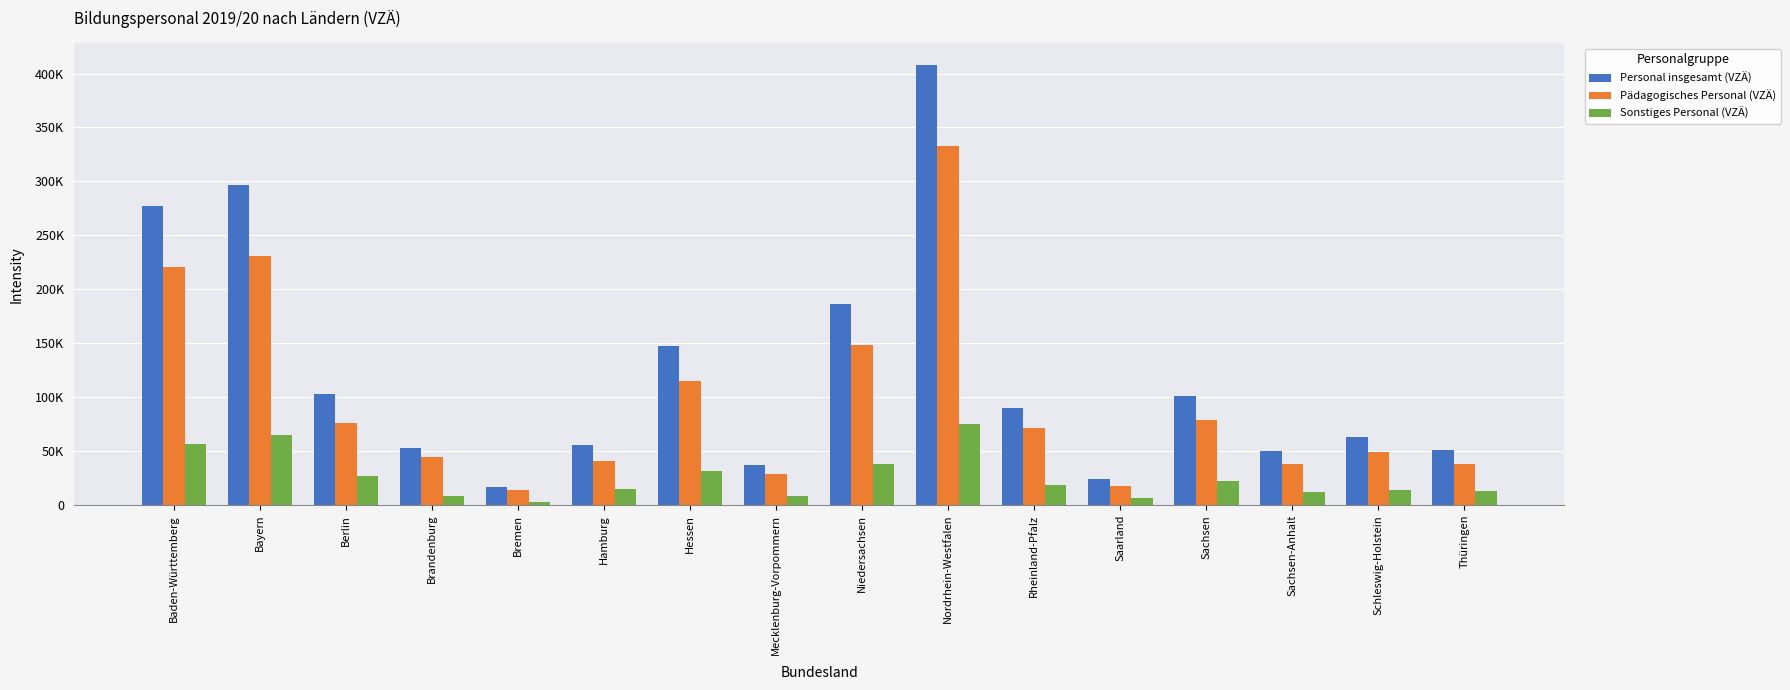

What is the lowest value of the Personal insgesamt (VZÄ) series?

17200